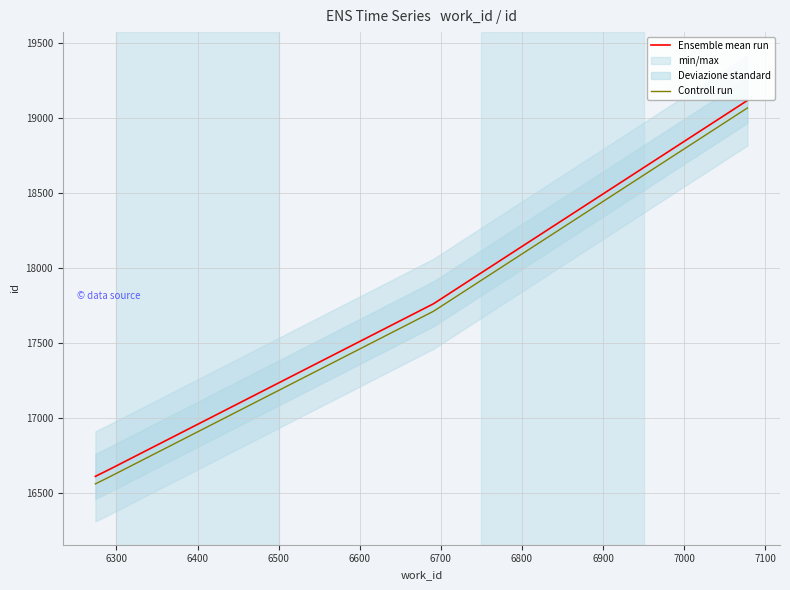

True or false: Controll run and Ensemble mean run cross at least once.

False